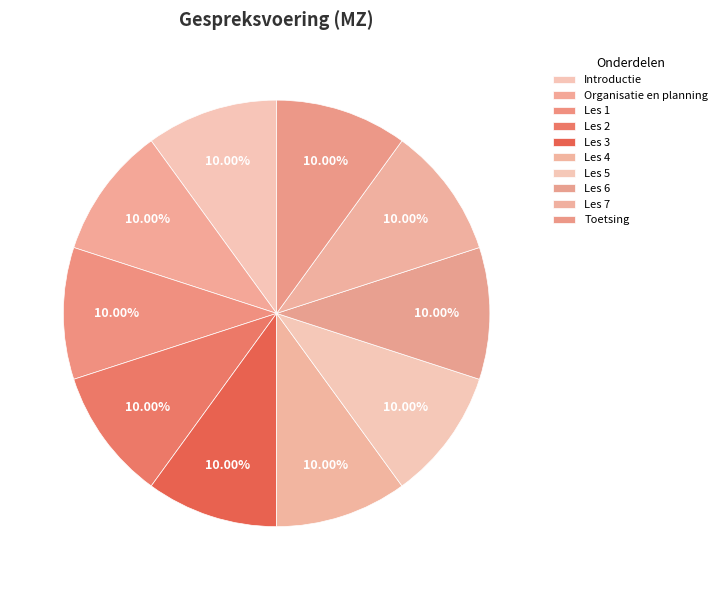

How many slices are in this pie chart?

10